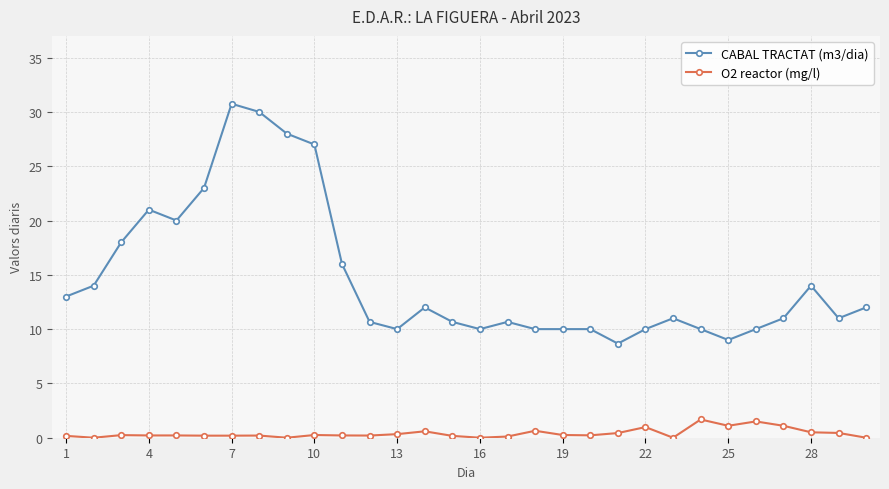

What are all the series names shown in the legend?

CABAL TRACTAT (m3/dia), O2 reactor (mg/l)